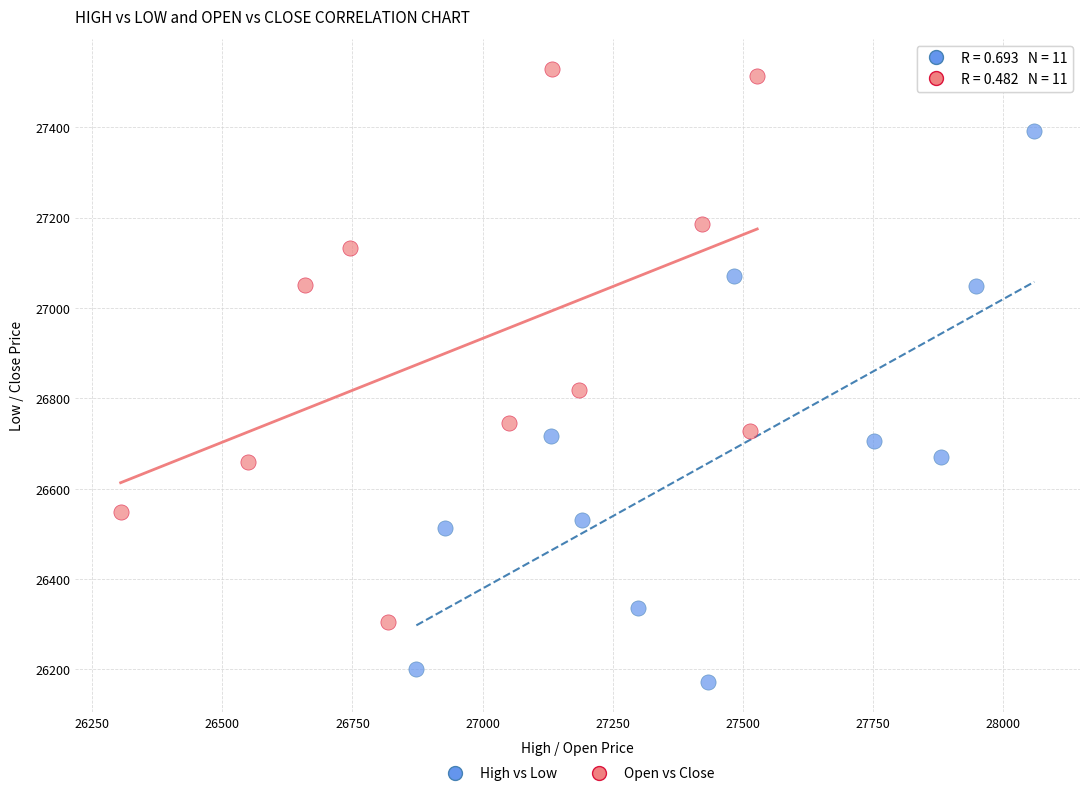

Which series contains the lowest Y value?

High vs Low